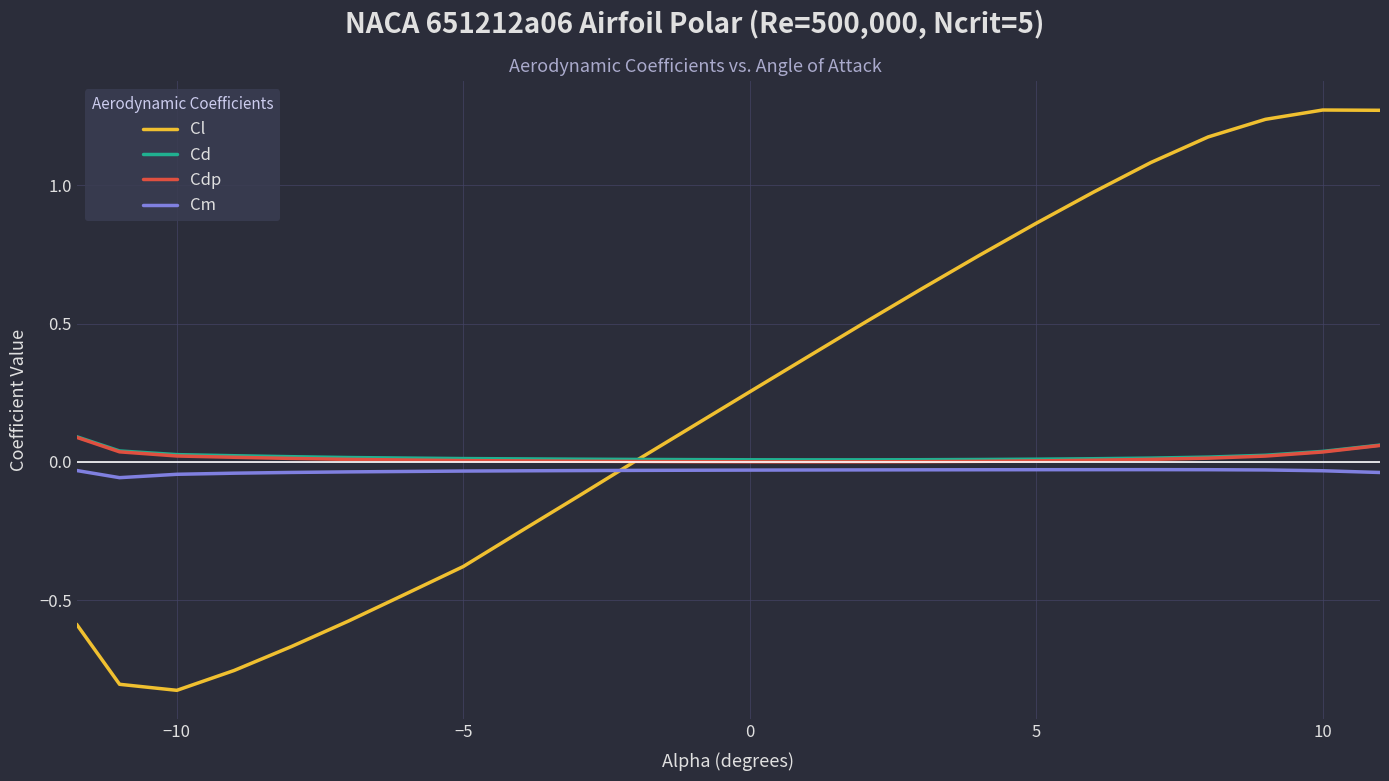

Which series has the largest total across all categories?

Cl